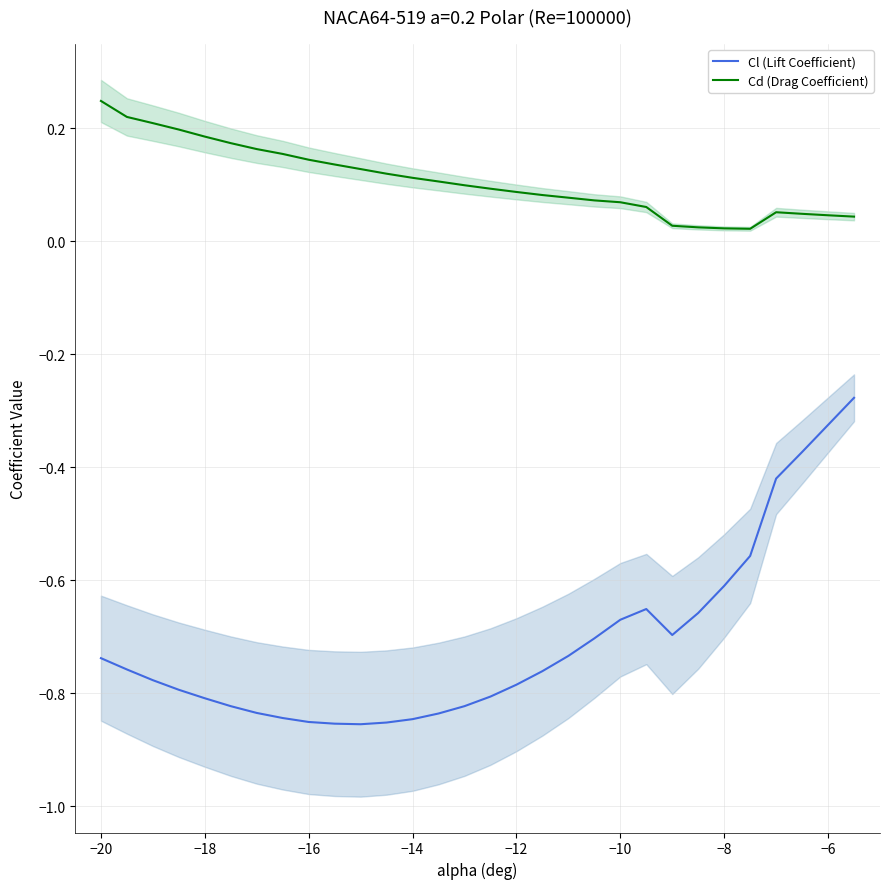

Is it true that Cd (Drag Coefficient) equals 0.0 at −10?

False